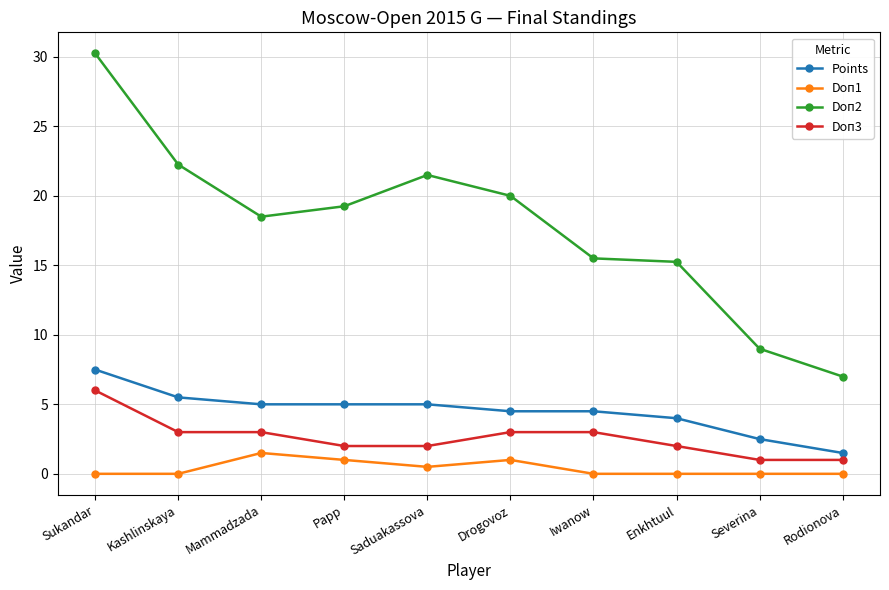

Rank the series at Enkhtuul from highest to lowest value.

Doп2, Points, Doп3, Doп1